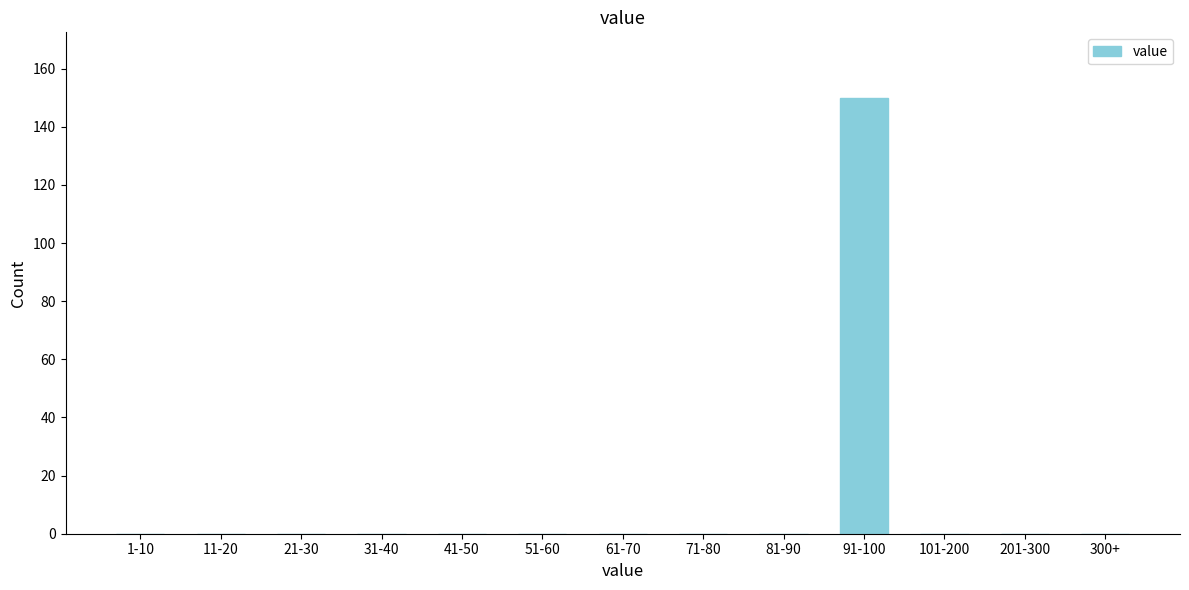

Reading left to right, list all the values displayed in this chart.

1-10=0	11-20=0	21-30=0	31-40=0	41-50=0	51-60=0	61-70=0	71-80=0	81-90=0	91-100=150	101-200=0	201-300=0	300+=0